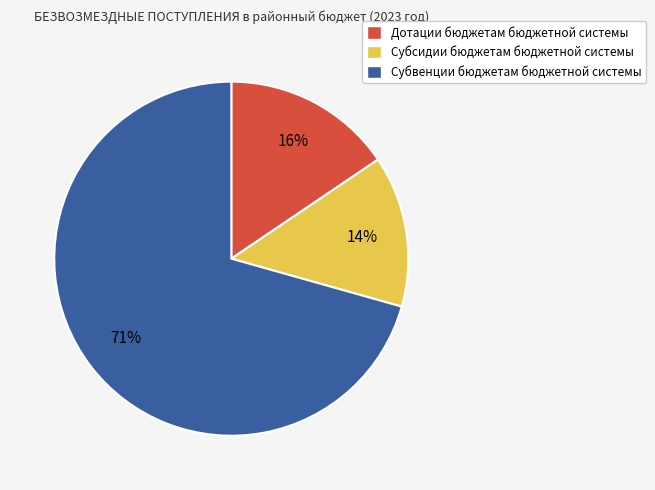

Which slice is the largest?

Субвенции бюджетам бюджетной системы